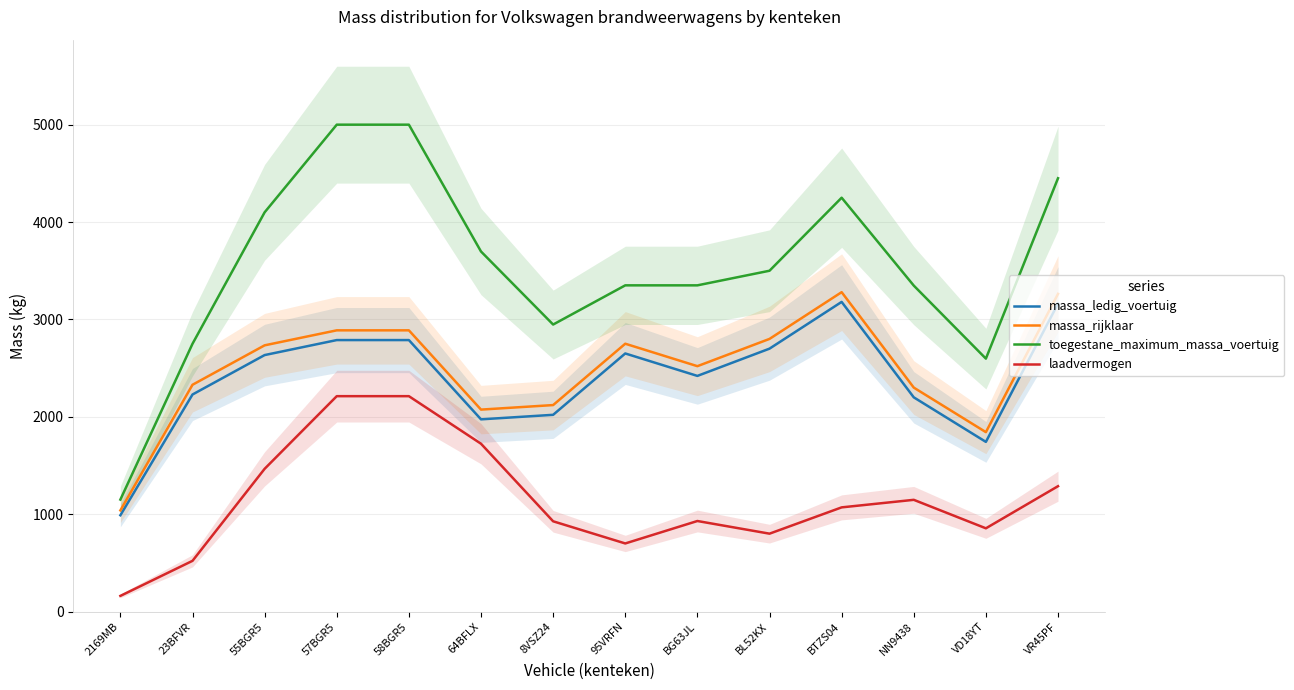

How many lines are shown in the chart?

4